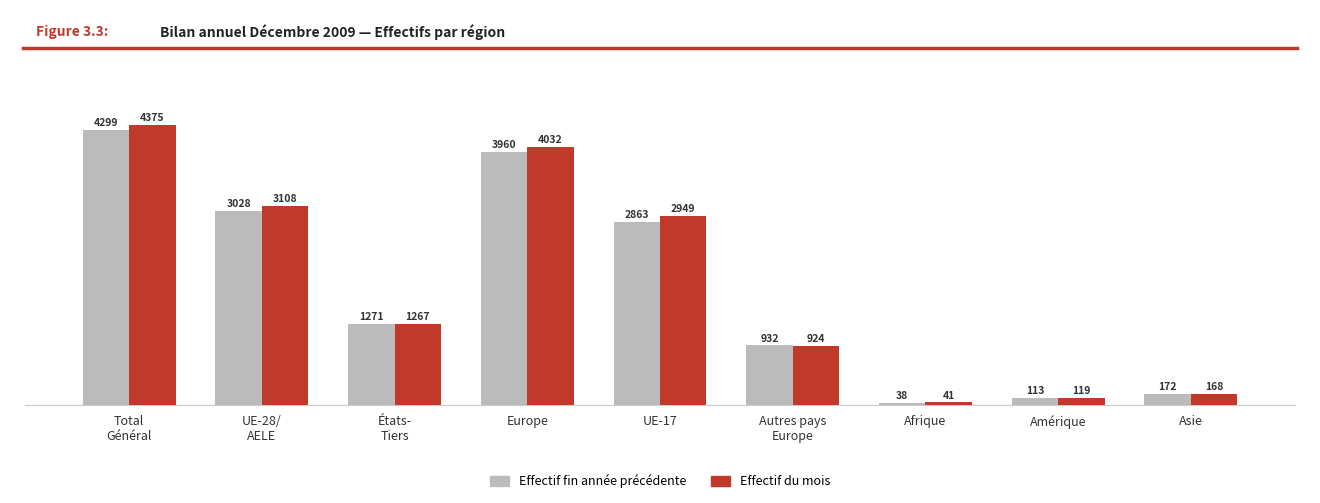

At which category does the chart reach its minimum across all series?

Afrique